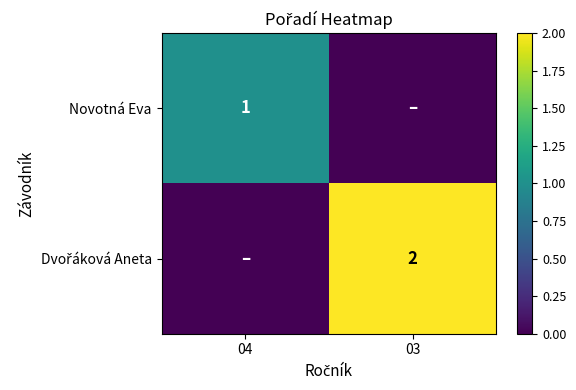

The Novotná Eva series shows 1 at 04. True or false?

True